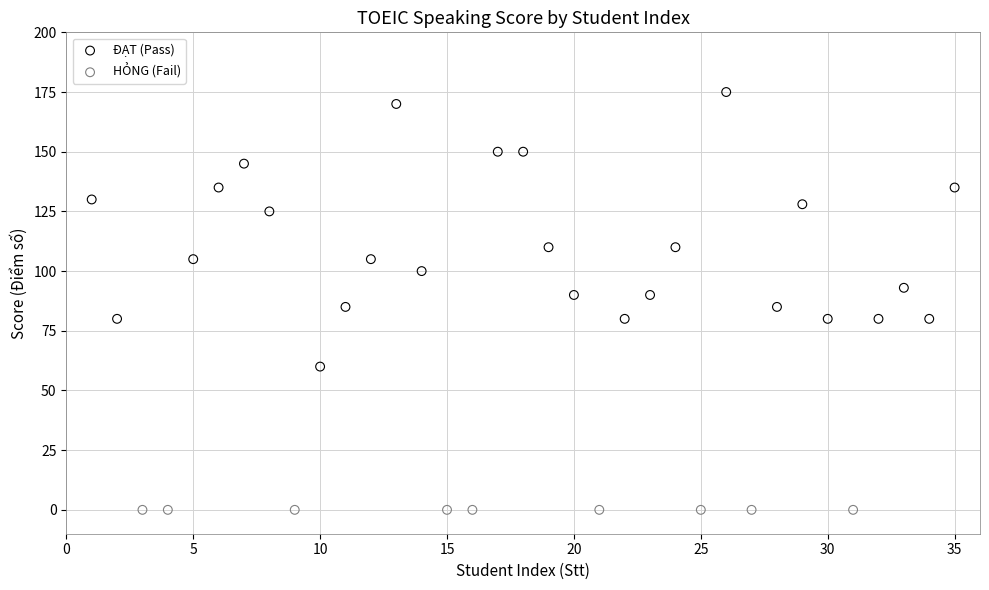

Which series contains the highest Y value?

ĐẠT (Pass)